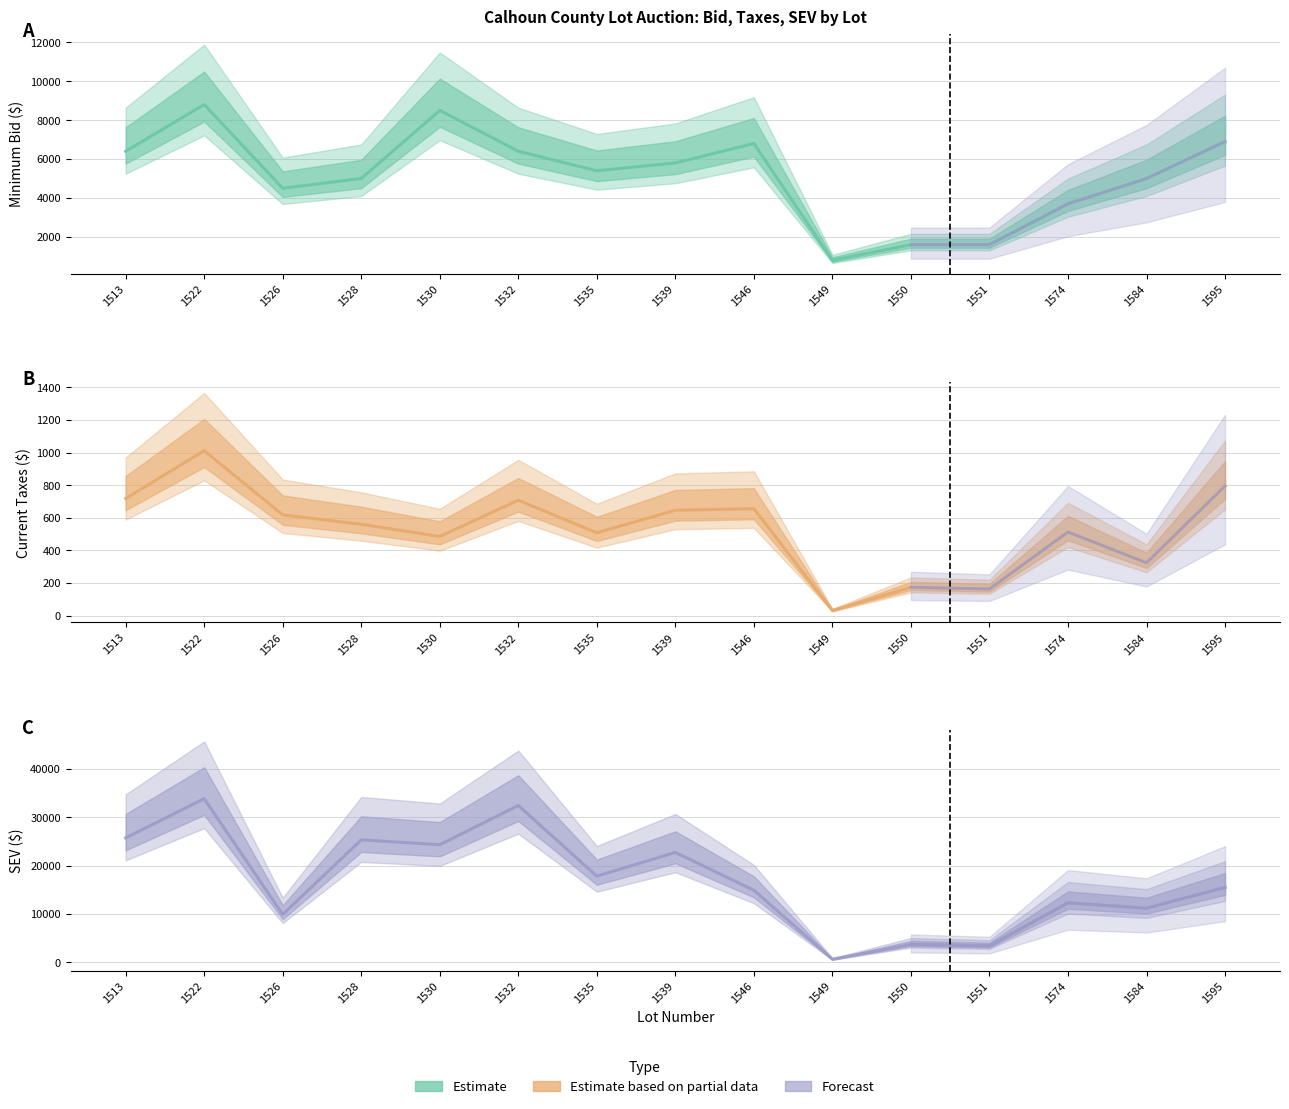

Is the value of Current Taxes at 1522 greater than the value of SEV at 1526?

No